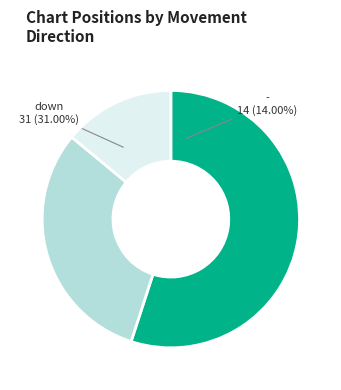

Combined, what portion of the pie is down and -?

45.0%